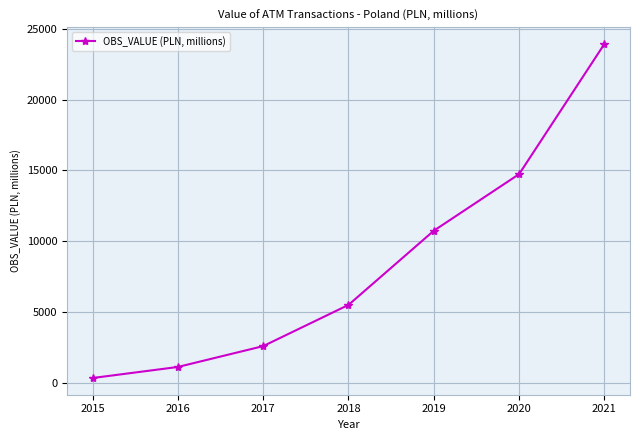

Where does the data first go above 5517?

2018